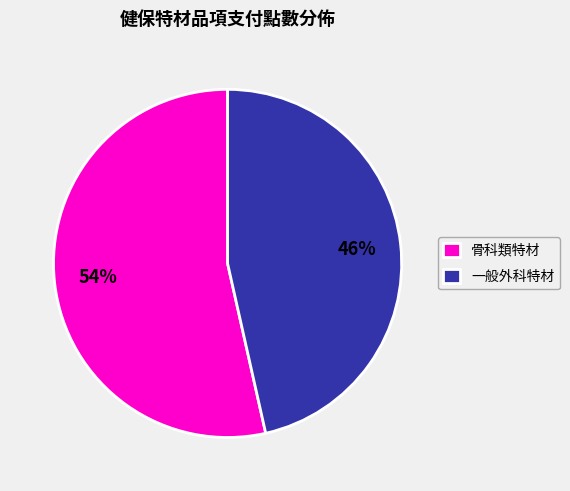

To the nearest percent, what is the average slice percentage?

50%